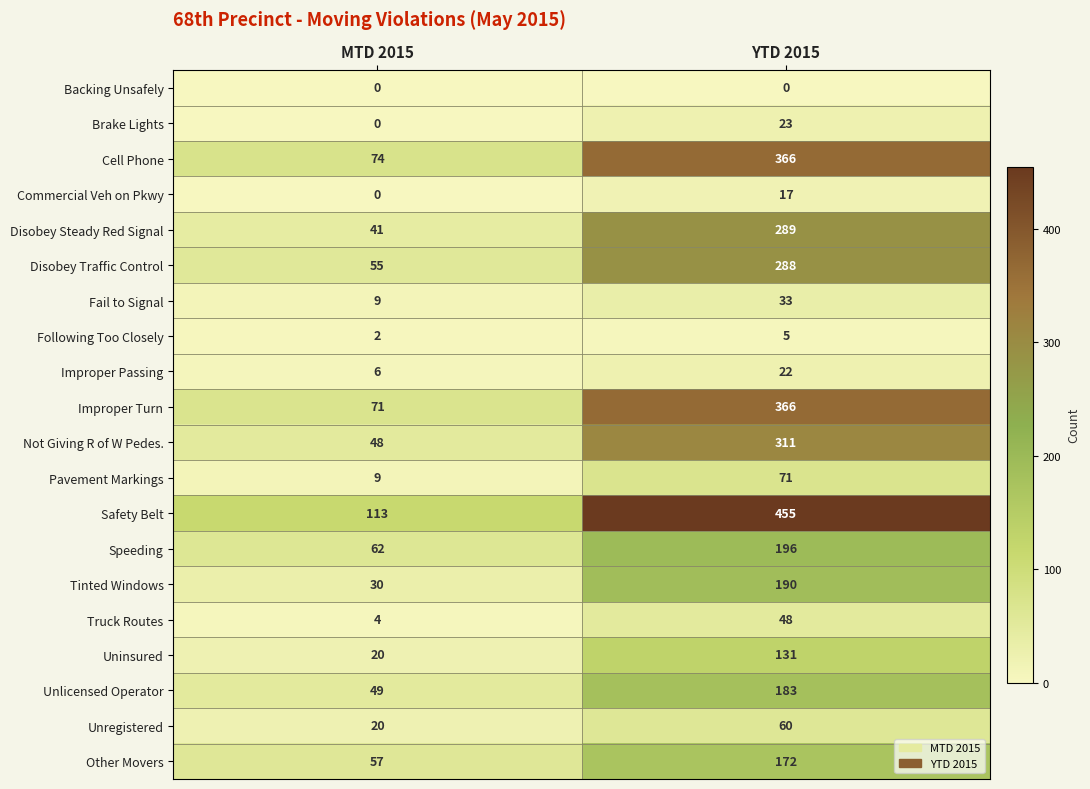

What is the sum of the Other Movers values at YTD 2015 and MTD 2015?

229